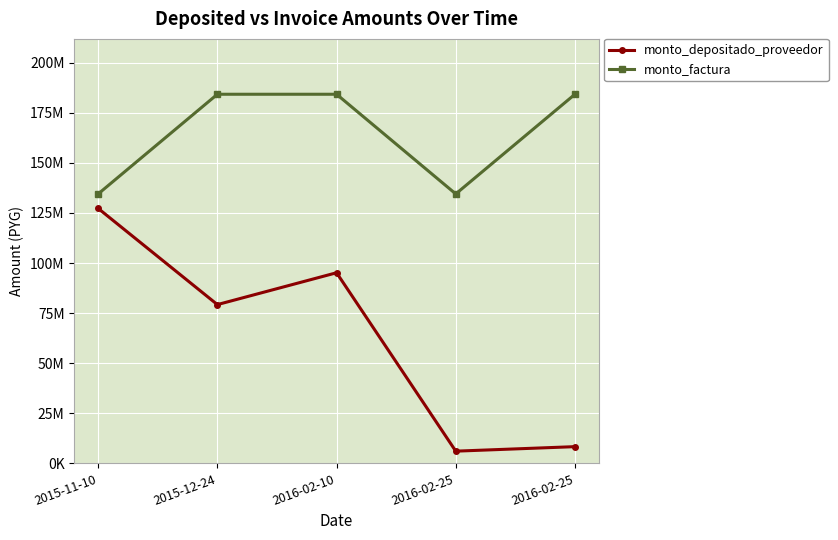

Is this an area chart (filled region under the line)?

No